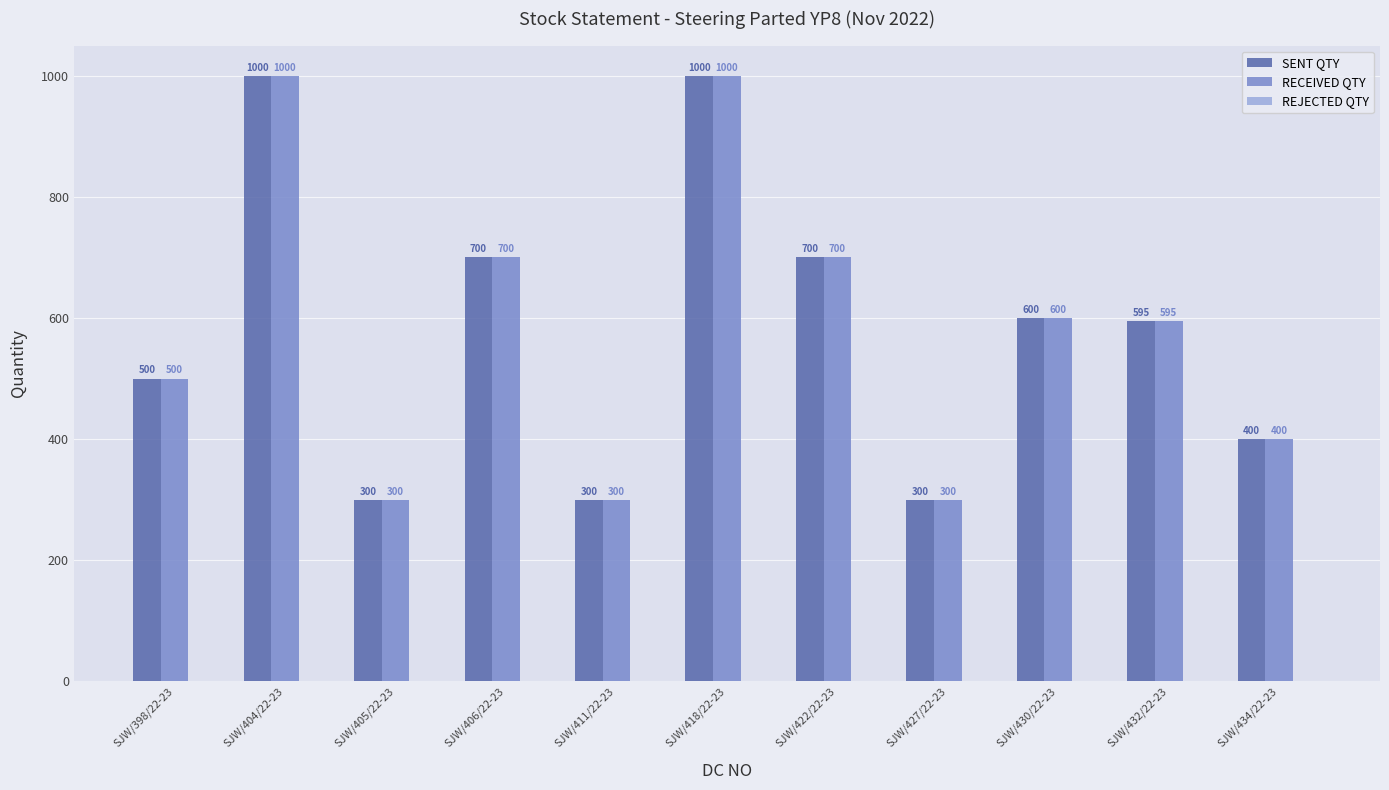

What position from the left is SJW/406/22-23?

4